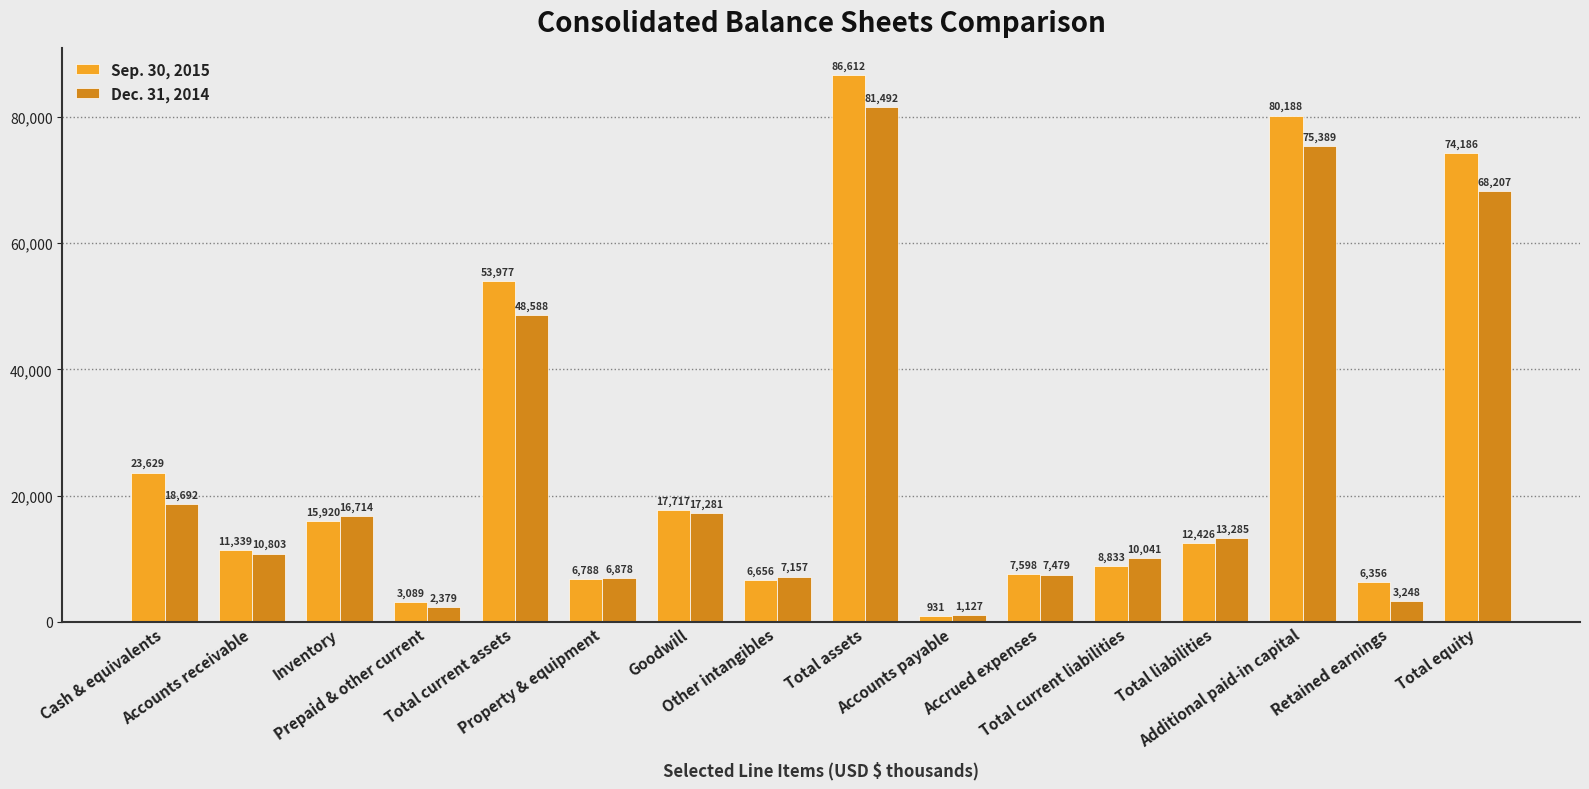

Rank the series by their average value, from highest to lowest.

Sep. 30, 2015, Dec. 31, 2014